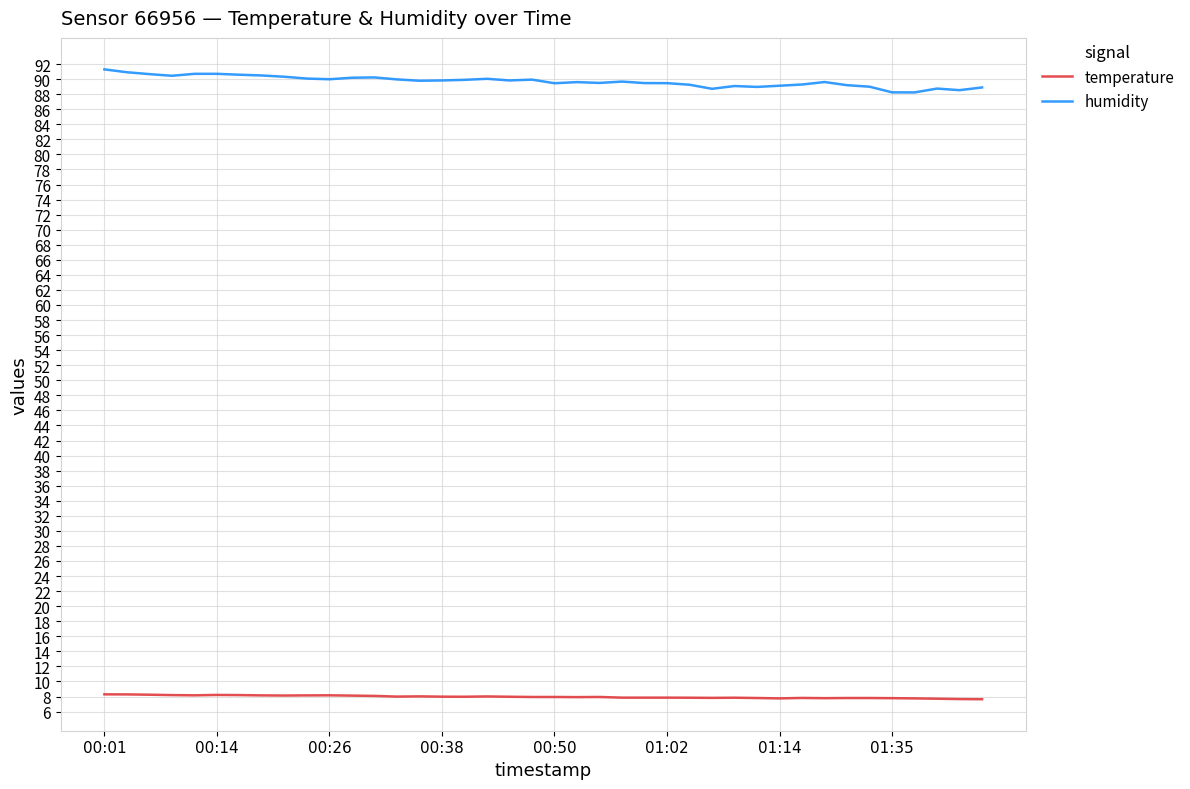

What is the sum of all humidity values?

3587.7